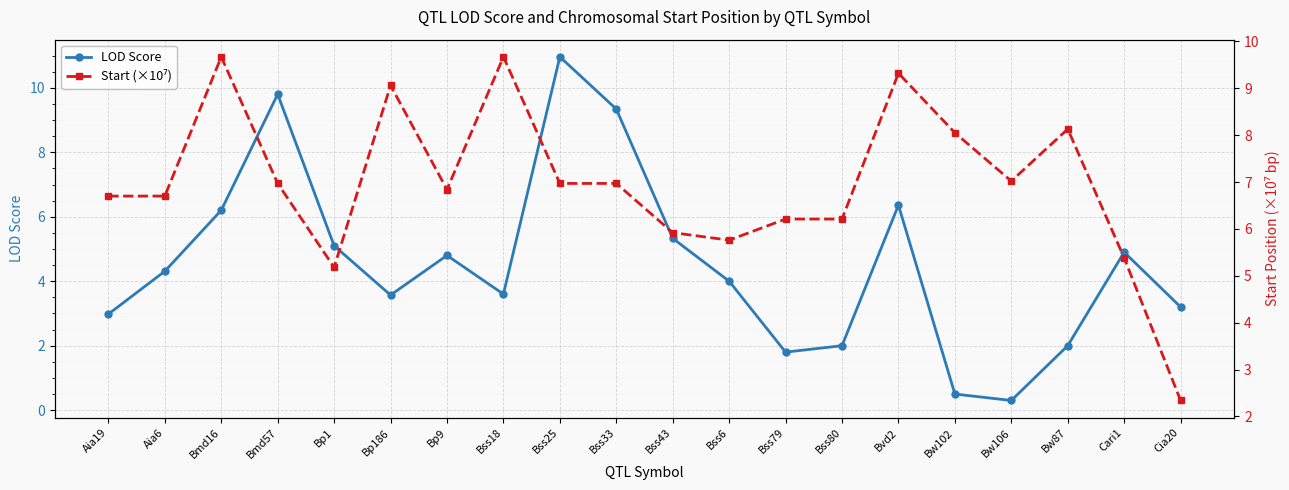

Where do Start (×10⁷) and LOD Score first cross each other?

Bmd16 and Bmd57